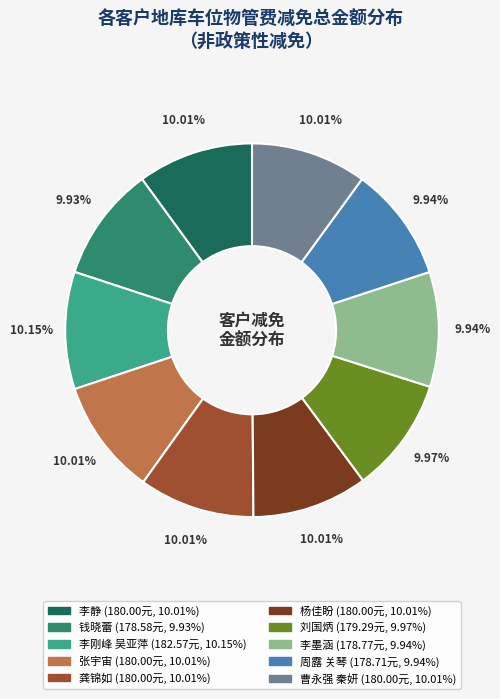

Is the sum of 李静 and 钱晓蕾 greater than half?

No